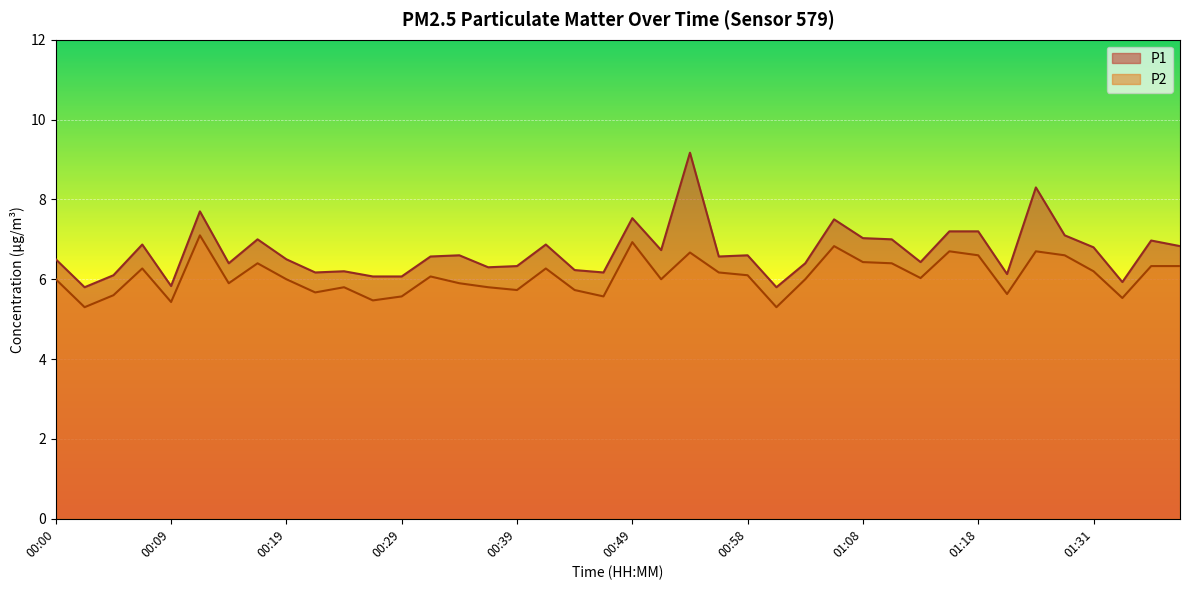

What is the average value of the P2 series?

6.1